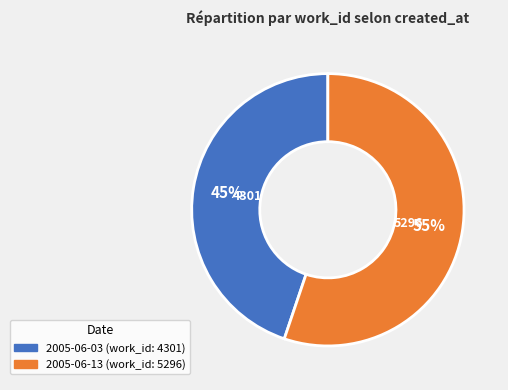

Combined, do 2005-06-03 and 2005-06-13 account for over 50%?

Yes